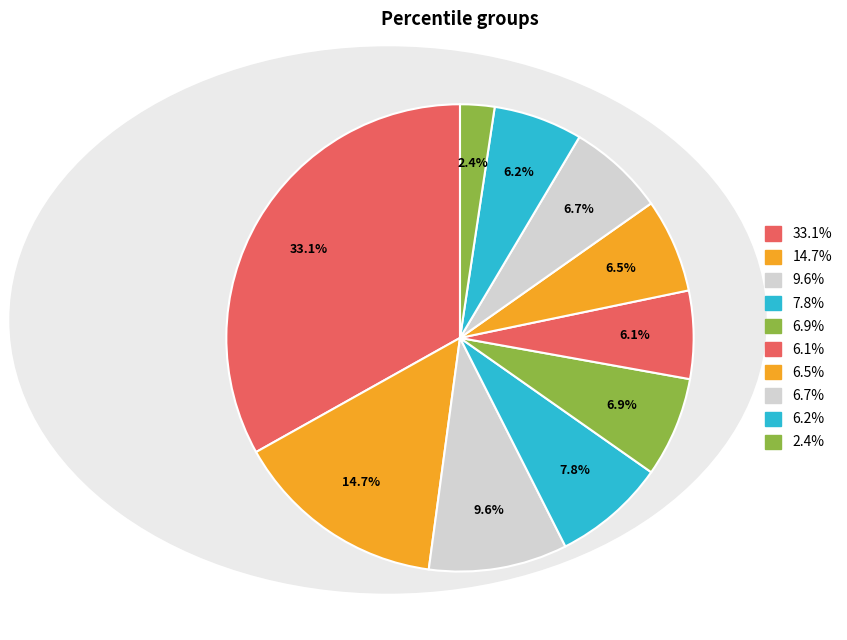

How many slices are in this pie chart?

10